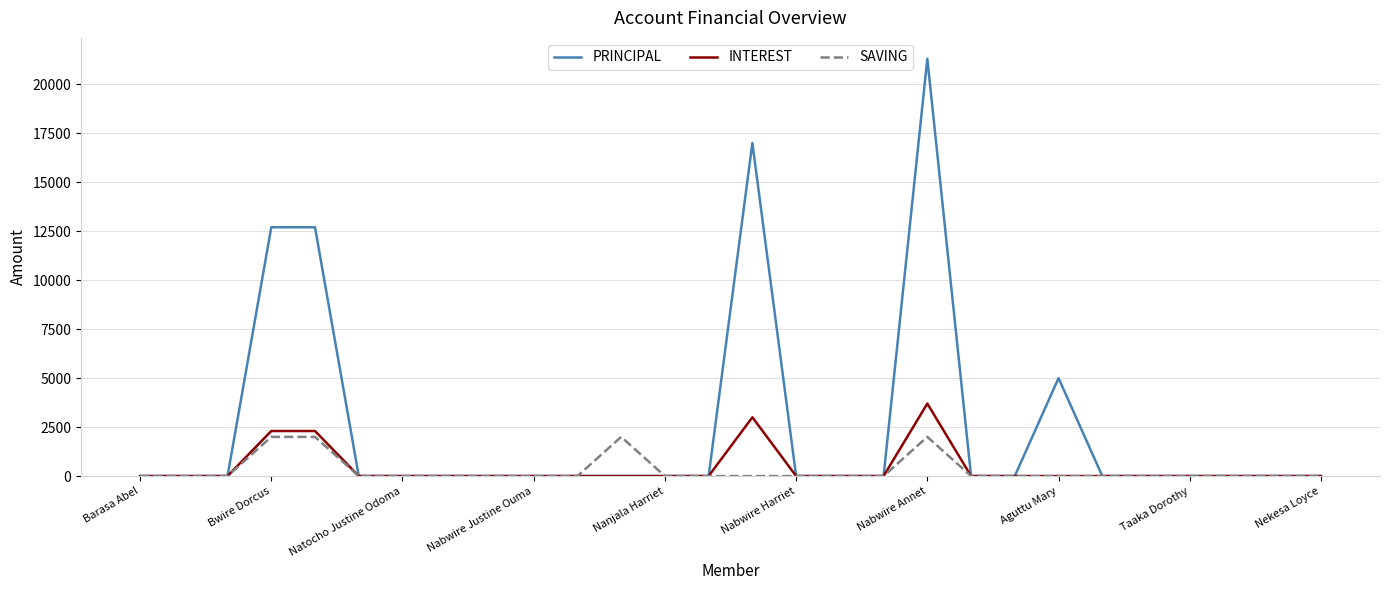

What is the average value of the INTEREST series?

404